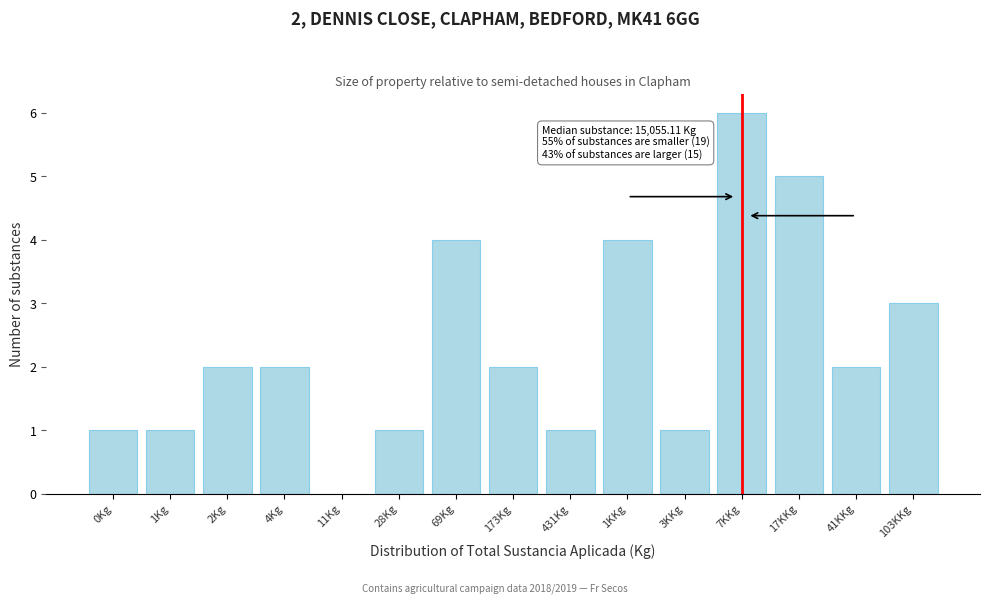

Reading left to right, extract all data points from this chart.

0Kg=1	1Kg=1	2Kg=2	4Kg=2	11Kg=0	28Kg=1	69Kg=4	173Kg=2	431Kg=1	1KKg=4	3KKg=1	7KKg=6	17KKg=5	41KKg=2	103KKg=3